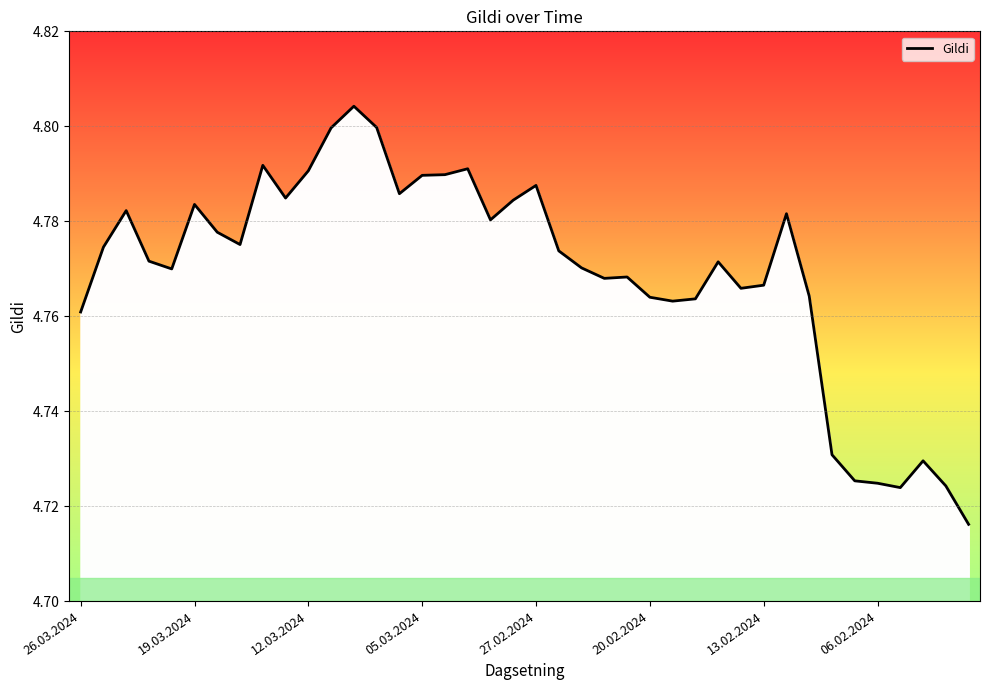

The chart shows a value of 6.7 at 05.03.2024. True or false?

False